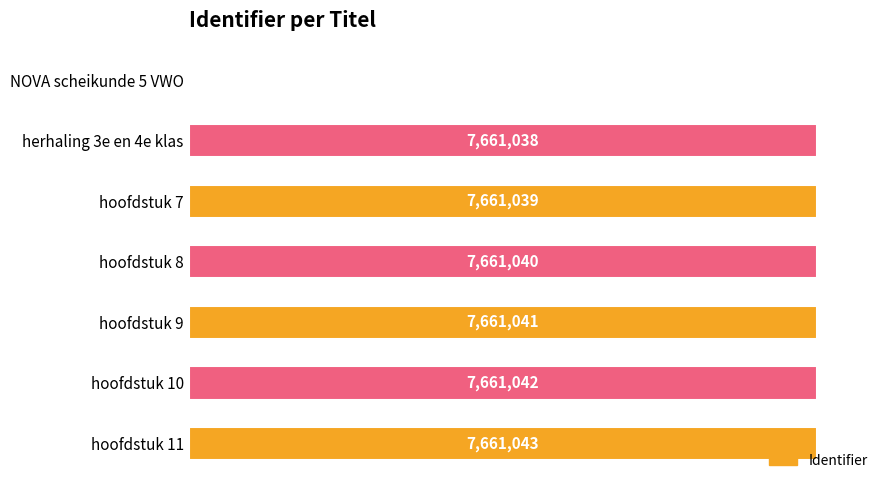

Which category has the highest value across all series?

hoofdstuk 11